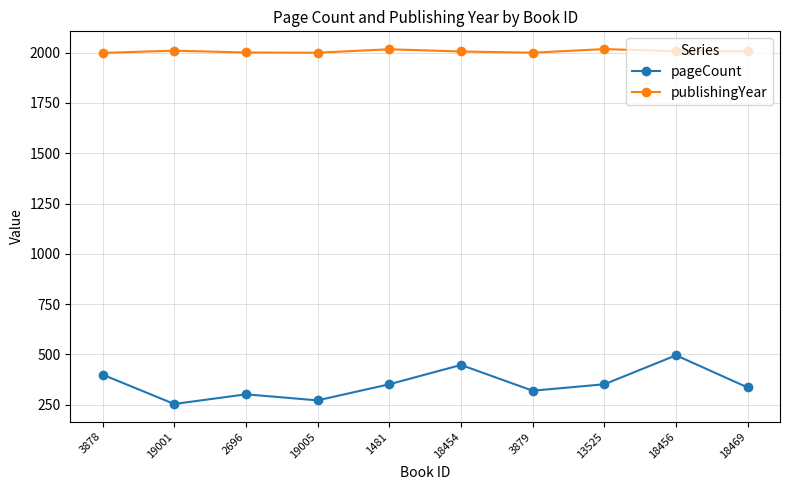

How many lines are shown in the chart?

2